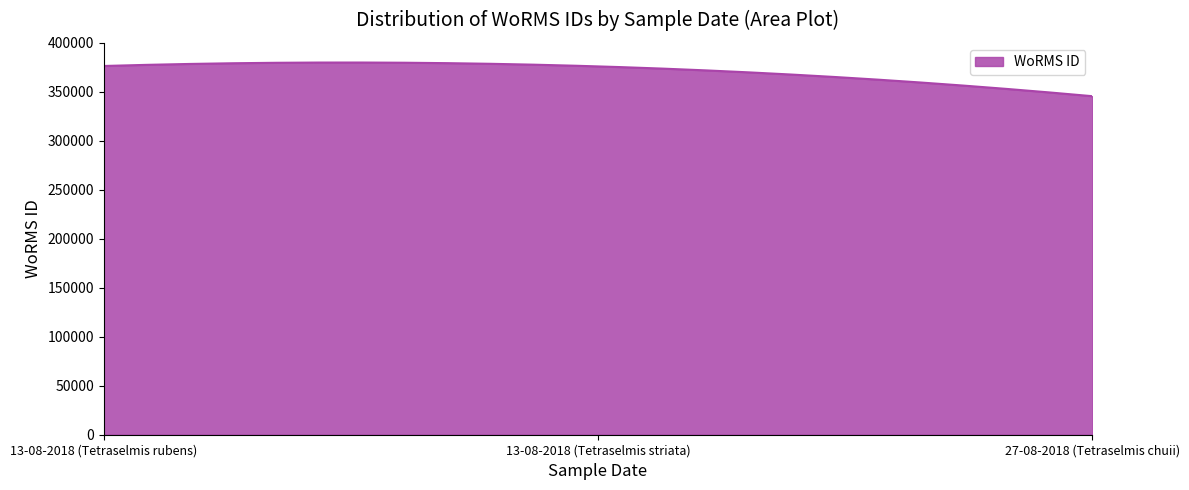

What is the minimum value shown in the chart?

345528.0